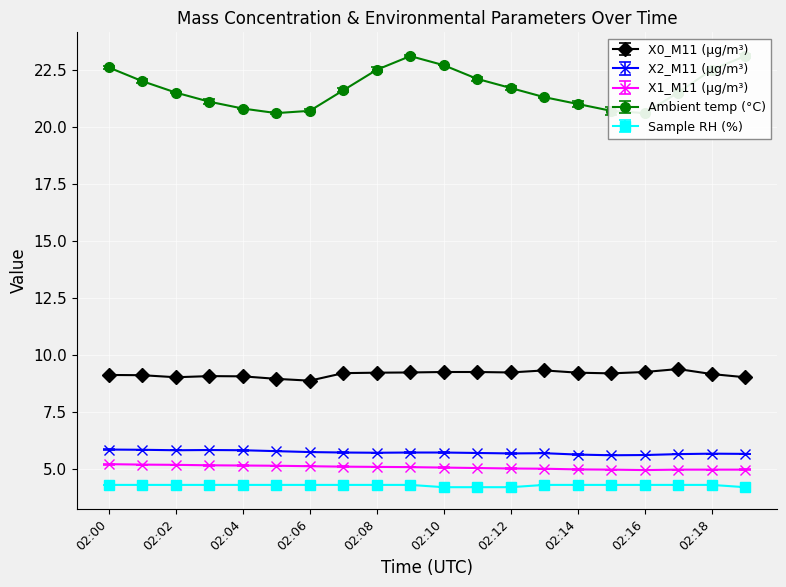

Reading left to right, transcribe all the data shown in this chart.

X0_M11 (μg/m³): 9.1	9.1	9.0	9.1	9.1	8.9	8.9	9.2	9.2	9.2	9.2	9.2	9.2	9.3	9.2	9.2	9.2	9.4	9.2	9.0
X2_M11 (μg/m³): 5.8	5.8	5.8	5.8	5.8	5.8	5.7	5.7	5.7	5.7	5.7	5.7	5.7	5.7	5.6	5.6	5.6	5.7	5.7	5.7
X1_M11 (μg/m³): 5.2	5.2	5.2	5.2	5.2	5.1	5.1	5.1	5.1	5.1	5.1	5.0	5.0	5.0	5.0	5.0	5.0	5.0	5.0	5.0
Ambient temp (°C): 22.6	22.0	21.5	21.1	20.8	20.6	20.7	21.6	22.5	23.1	22.7	22.1	21.7	21.3	21.0	20.7	20.6	21.5	22.5	23.1
Sample RH (%): 4.3	4.3	4.3	4.3	4.3	4.3	4.3	4.3	4.3	4.3	4.2	4.2	4.2	4.3	4.3	4.3	4.3	4.3	4.3	4.2